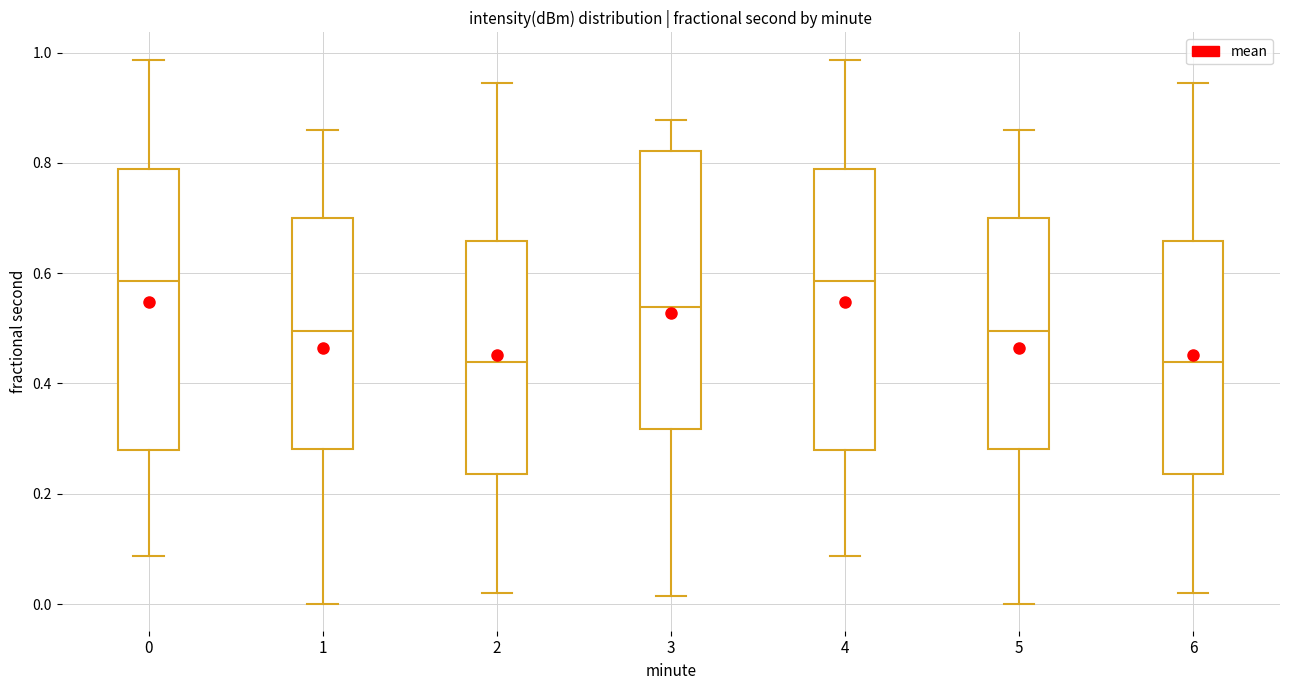

Reading left to right, read every box against the y-axis: the position of its median line, the range the box covers, and the ends of its whiskers. The values are not printed on the chart, so give them approximately, as read against the axis.

0: median 0.58, box 0.28 to 0.78, whiskers 0.08 to 0.98
1: median 0.50, box 0.28 to 0.70, whiskers 0.00 to 0.86
2: median 0.44, box 0.24 to 0.66, whiskers 0.02 to 0.94
3: median 0.54, box 0.32 to 0.82, whiskers 0.02 to 0.88
4: median 0.58, box 0.28 to 0.78, whiskers 0.08 to 0.98
5: median 0.50, box 0.28 to 0.70, whiskers 0.00 to 0.86
6: median 0.44, box 0.24 to 0.66, whiskers 0.02 to 0.94